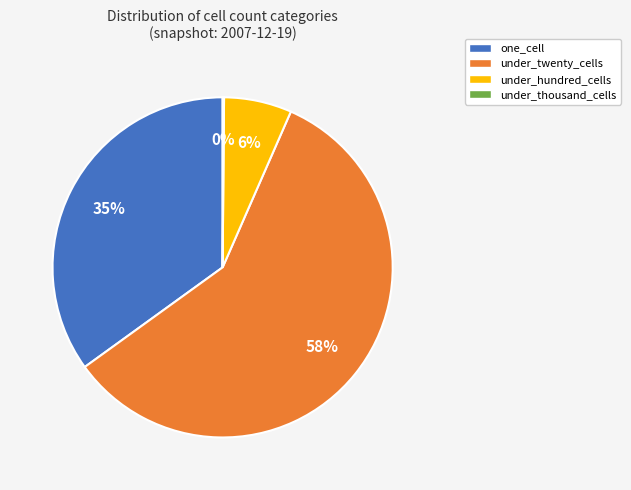

Is the sum of under_hundred_cells and under_twenty_cells greater than half?

Yes